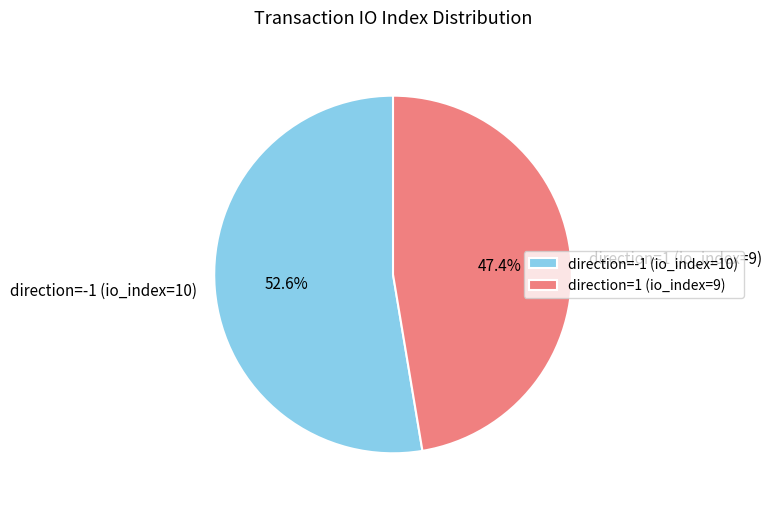

Is direction=1 (io_index=9) the majority of the pie?

No